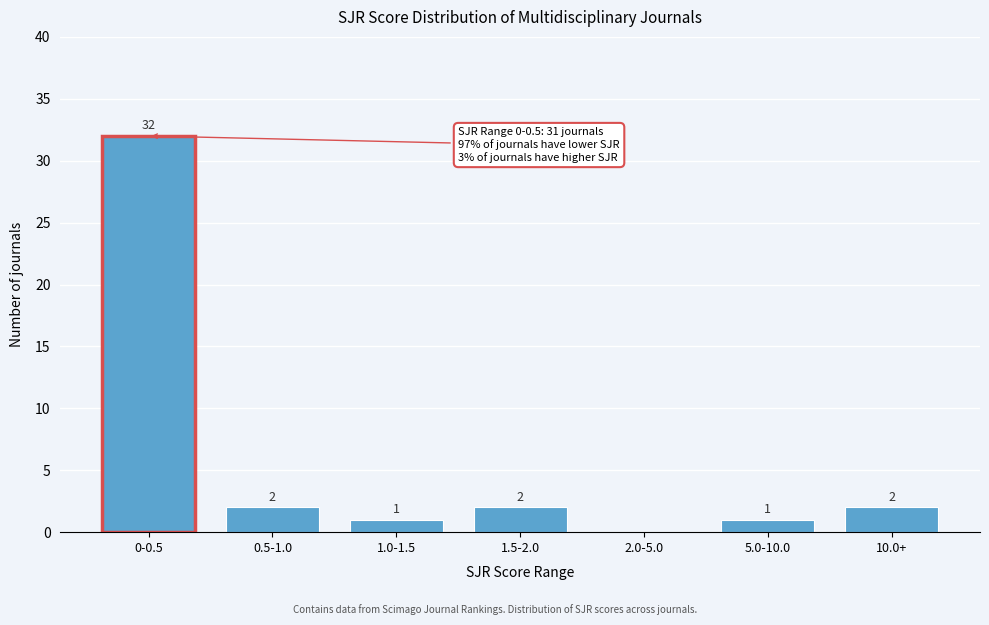

Reading left to right, list all the values displayed in this chart.

0-0.5=32	0.5-1.0=2	1.0-1.5=1	1.5-2.0=2	2.0-5.0=0	5.0-10.0=1	10.0+=2